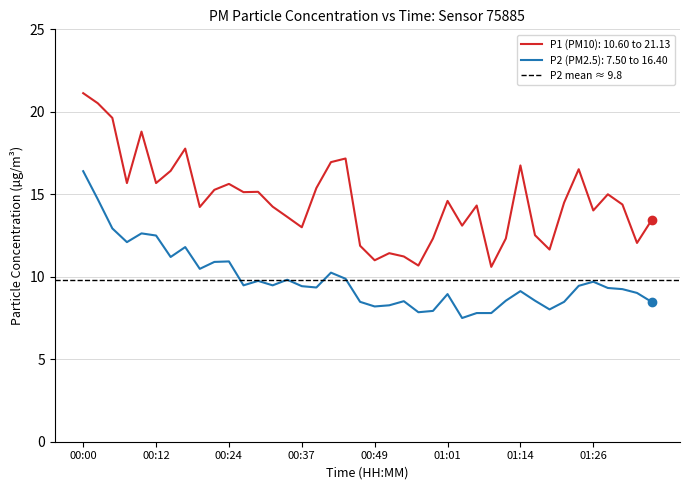

What is the minimum value for P2?

7.5